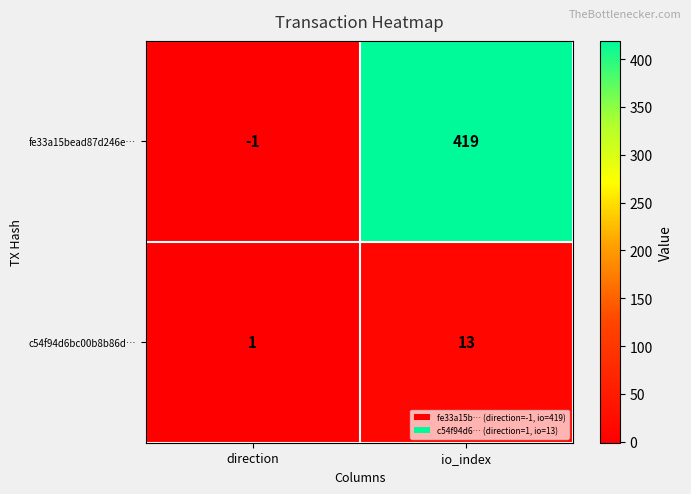

How many data points in c54f94d6bc00b8b86d… are less than 13?

1